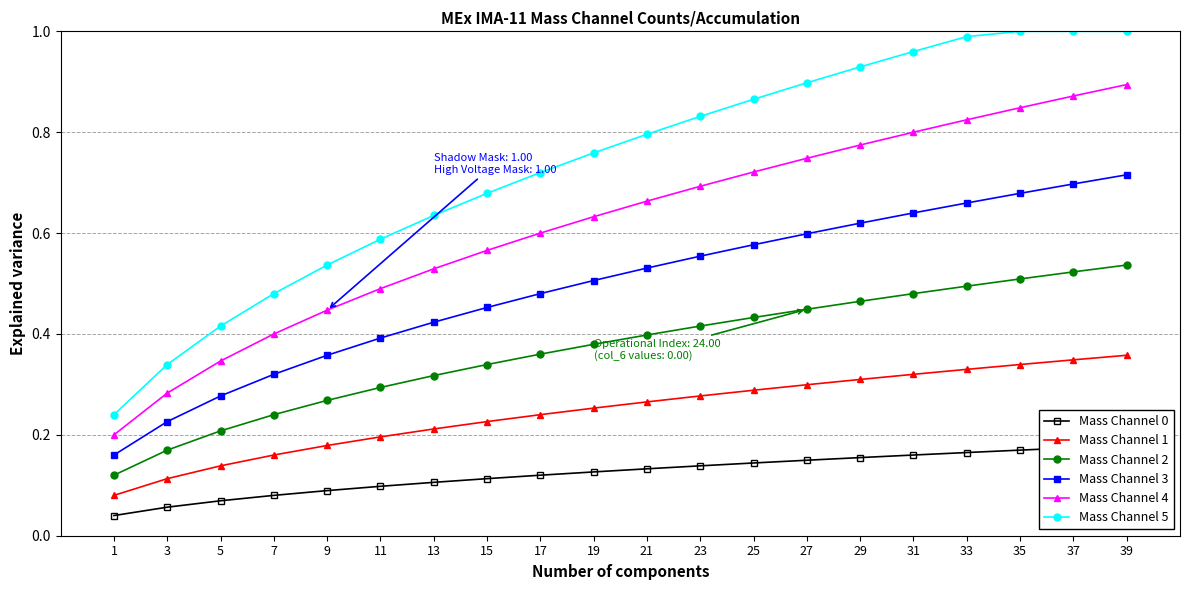

What is the difference between the maximum and second lowest values in the Mass Channel 5 series?

0.7